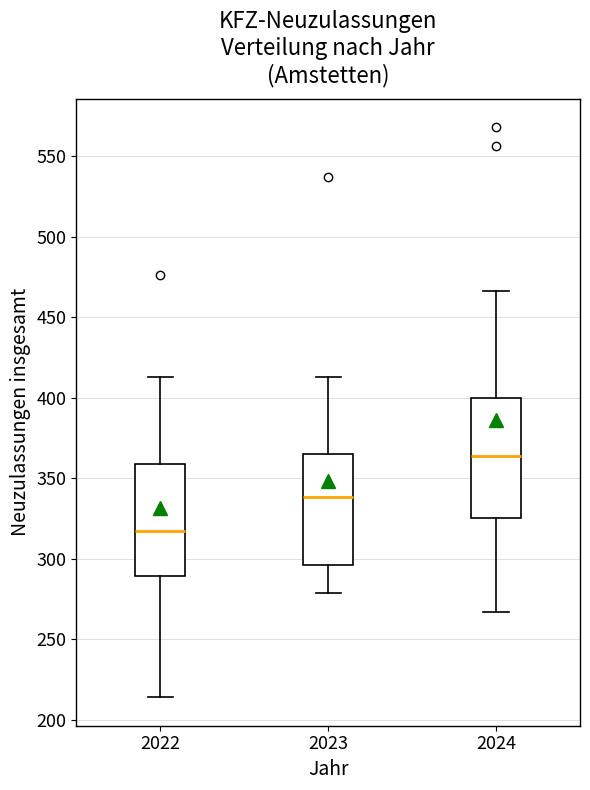

Which box has the highest median line?

2024